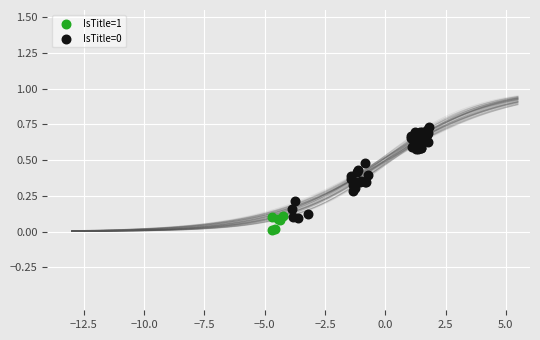

Which series reaches the minimum Y coordinate?

IsTitle=1